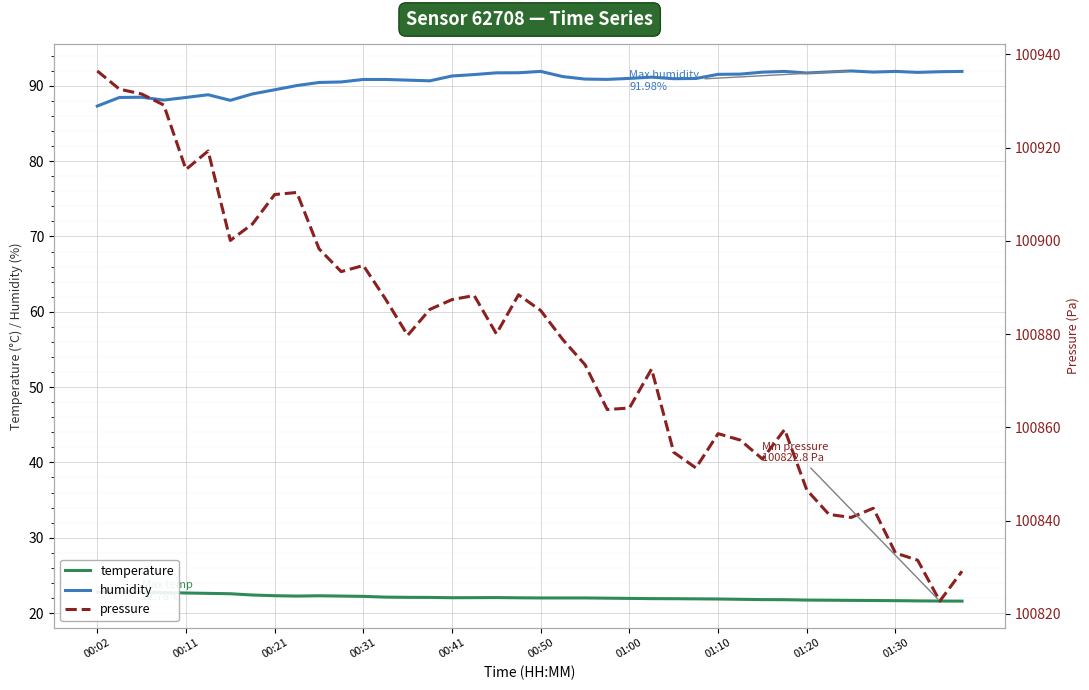

Which series has the largest total across all categories?

pressure